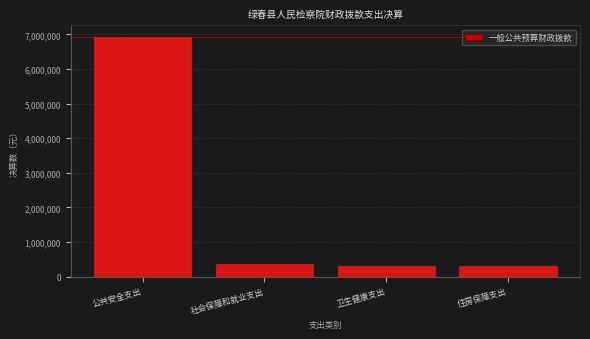

Between 社会保障和就业支出 and 公共安全支出, which is larger?

公共安全支出